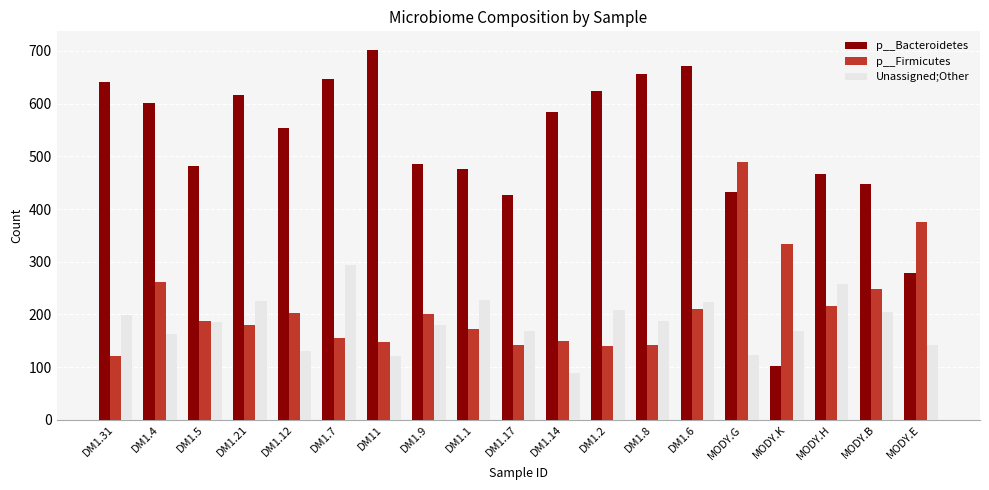

Rank the series at DM1.21 from lowest to highest value.

p__Firmicutes, Unassigned;Other, p__Bacteroidetes